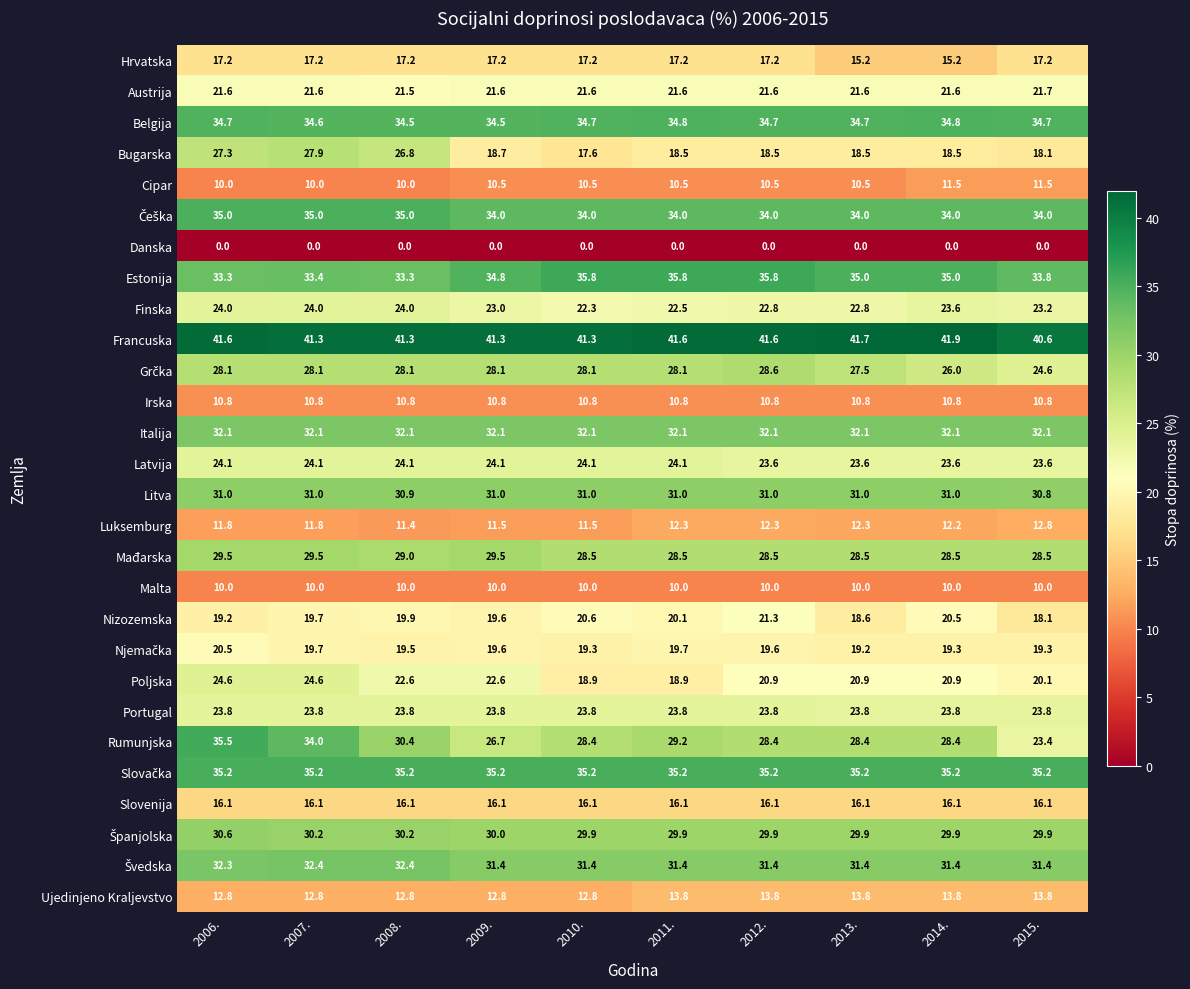

What is the difference between the highest and lowest values at 2006.?

41.6